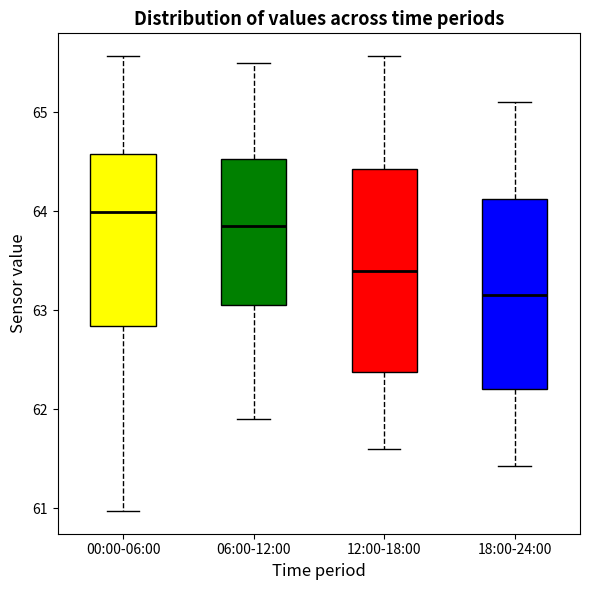

Reading left to right, transcribe this box plot: for each box, give where its median line is, the range the box spans, and where its two whiskers end, as read against the y-axis. The values are not printed on the chart, so give them approximately, as read against the axis.

00:00-06:00: median 64.0, box 62.8 to 64.6, whiskers 61.0 to 65.6
06:00-12:00: median 63.9, box 63.1 to 64.5, whiskers 61.9 to 65.5
12:00-18:00: median 63.4, box 62.4 to 64.4, whiskers 61.6 to 65.6
18:00-24:00: median 63.2, box 62.2 to 64.1, whiskers 61.4 to 65.1